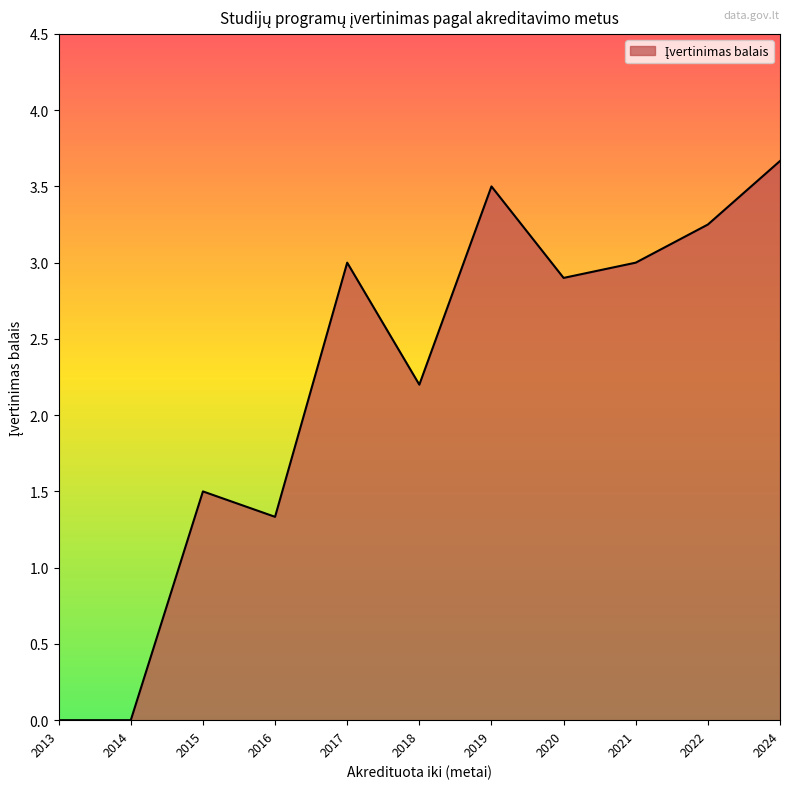

What is the sum of the values at 2016 and 2013?

1.3